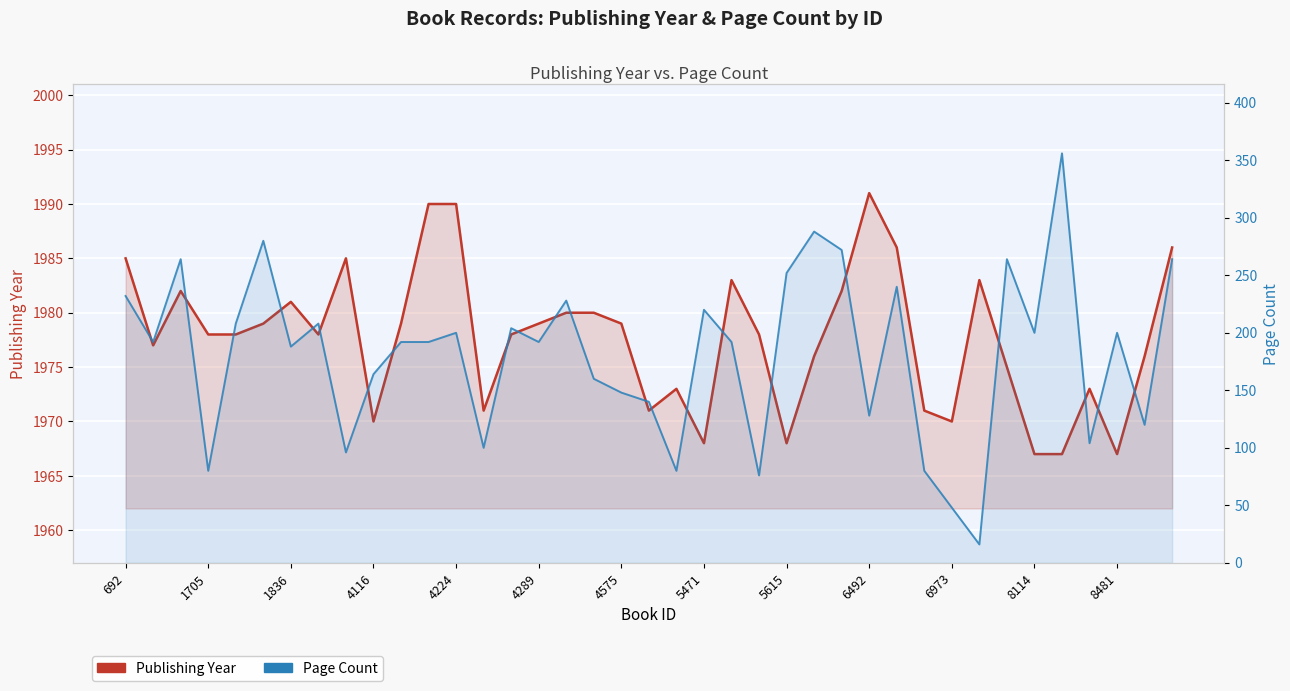

What is the value of the Publishing Year point at the 13th from the left?

1990